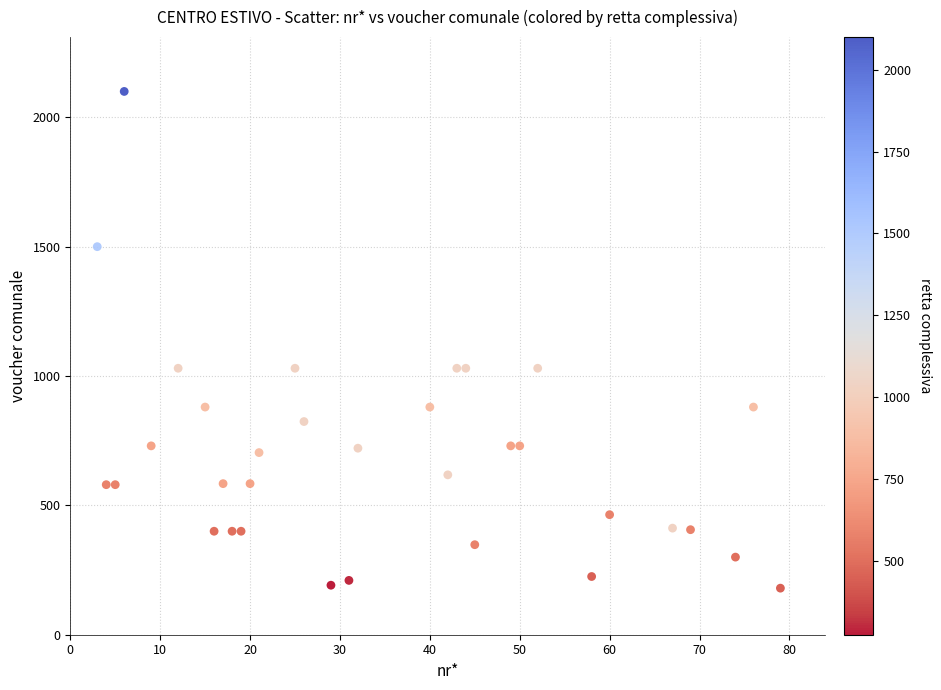

What is the range of X values (max minus min)?

76.0